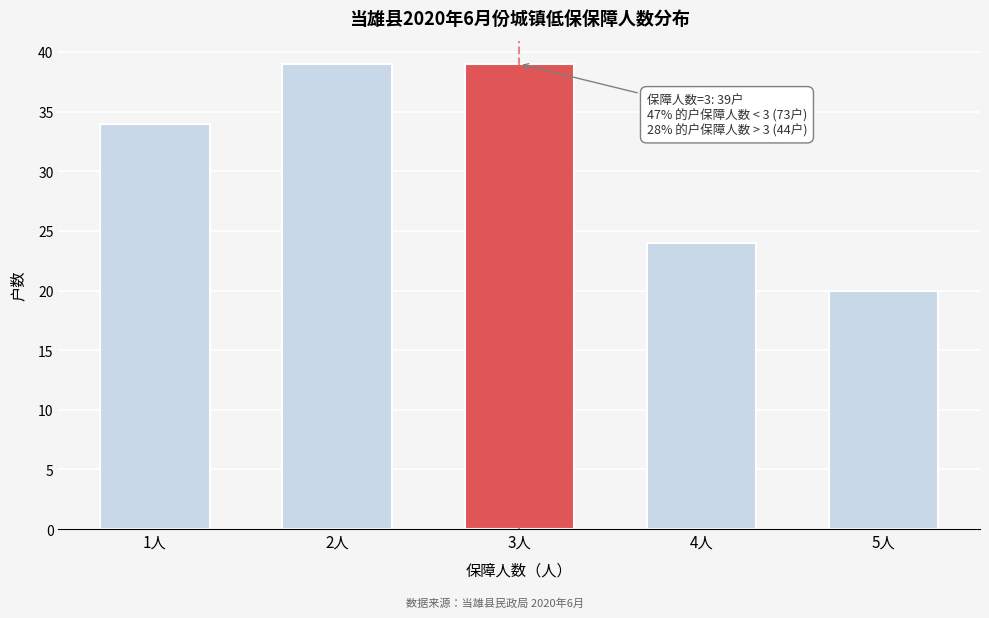

Reading left to right, transcribe all the data shown in this chart.

34	39	39	24	20